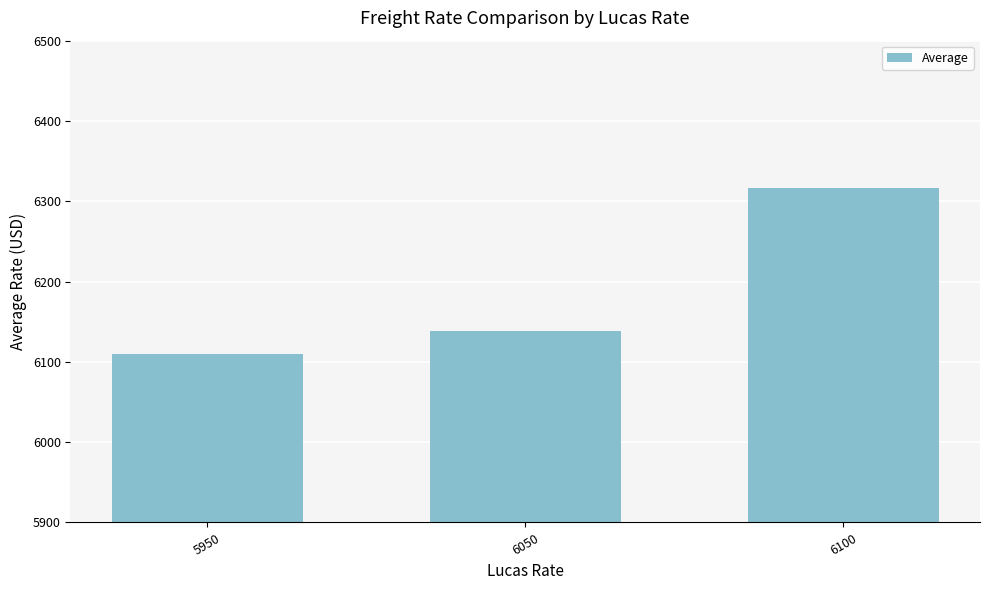

Where is the data nearest to the value 6213?

6050